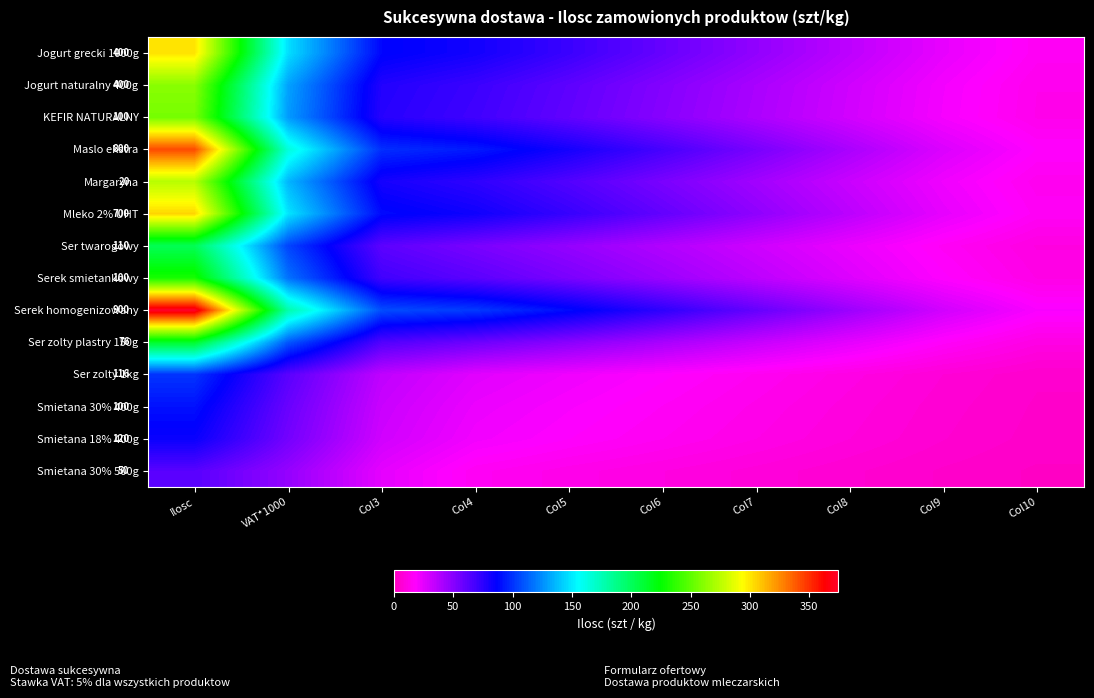

At how many categories does at least one series exceed 276?

1